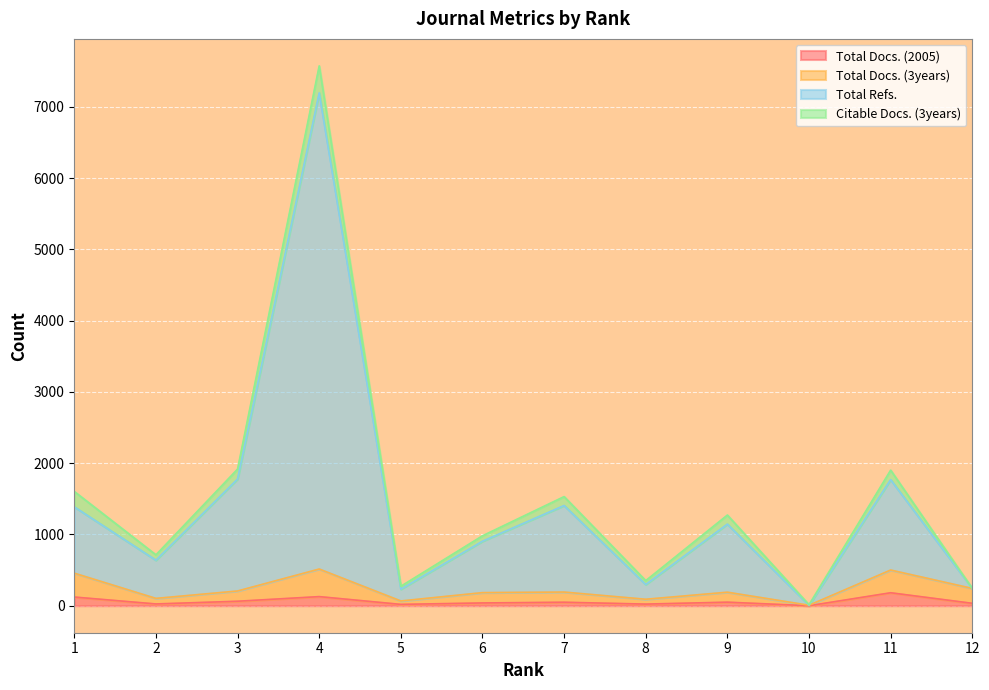

What are all the series names shown in the legend?

Total Docs. (2005), Total Docs. (3years), Total Refs., Citable Docs. (3years)